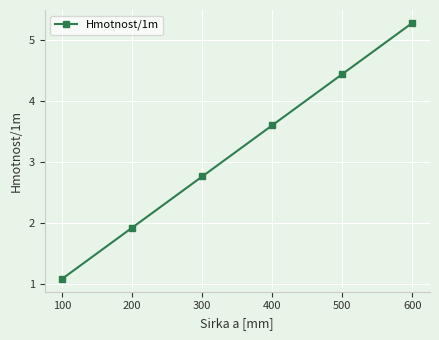

Does the chart have visible grid lines?

Yes